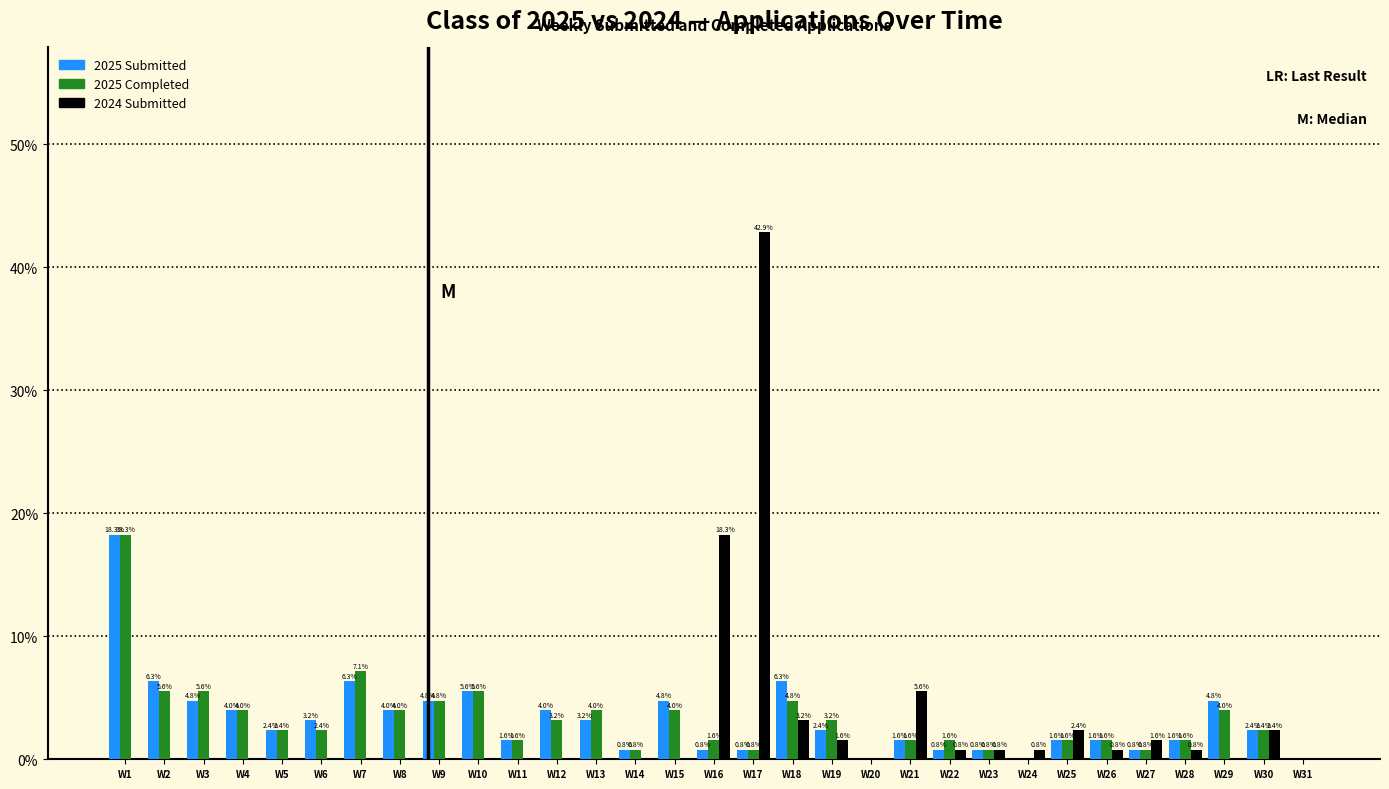

What are all the series names shown in the legend?

2025 Submitted, 2025 Completed, 2024 Submitted